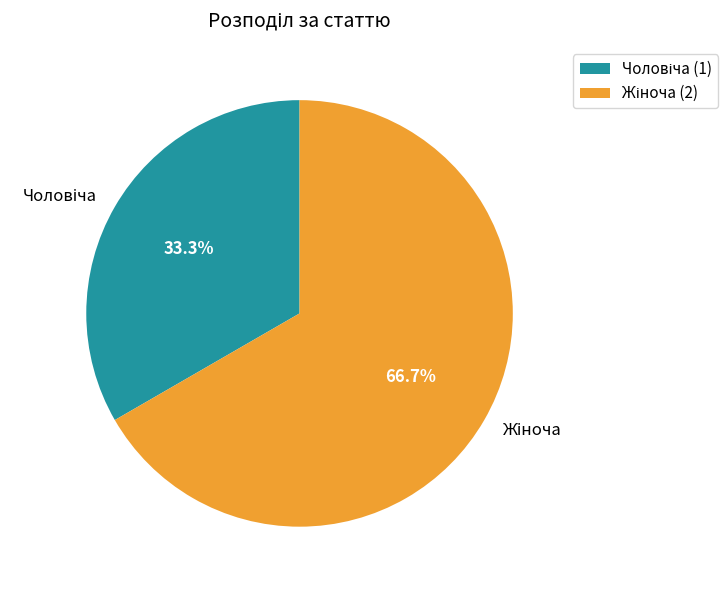

Is there any slice that represents more than half of the pie?

Yes